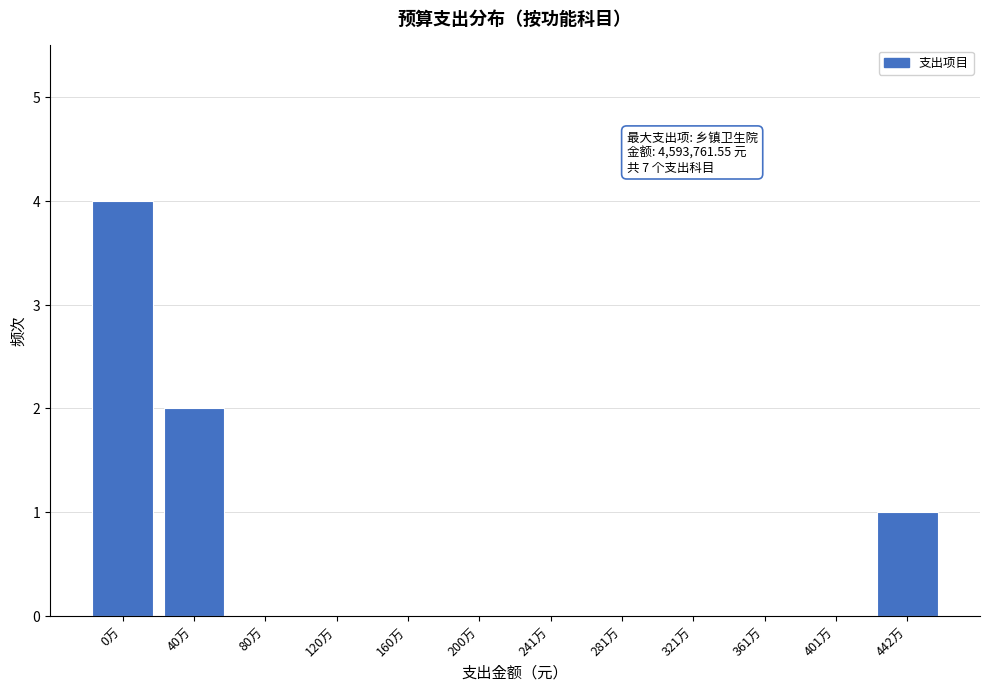

Reading right to left, what are all the values shown in this chart?

442万=1	401万=0	361万=0	321万=0	281万=0	241万=0	200万=0	160万=0	120万=0	80万=0	40万=2	0万=4